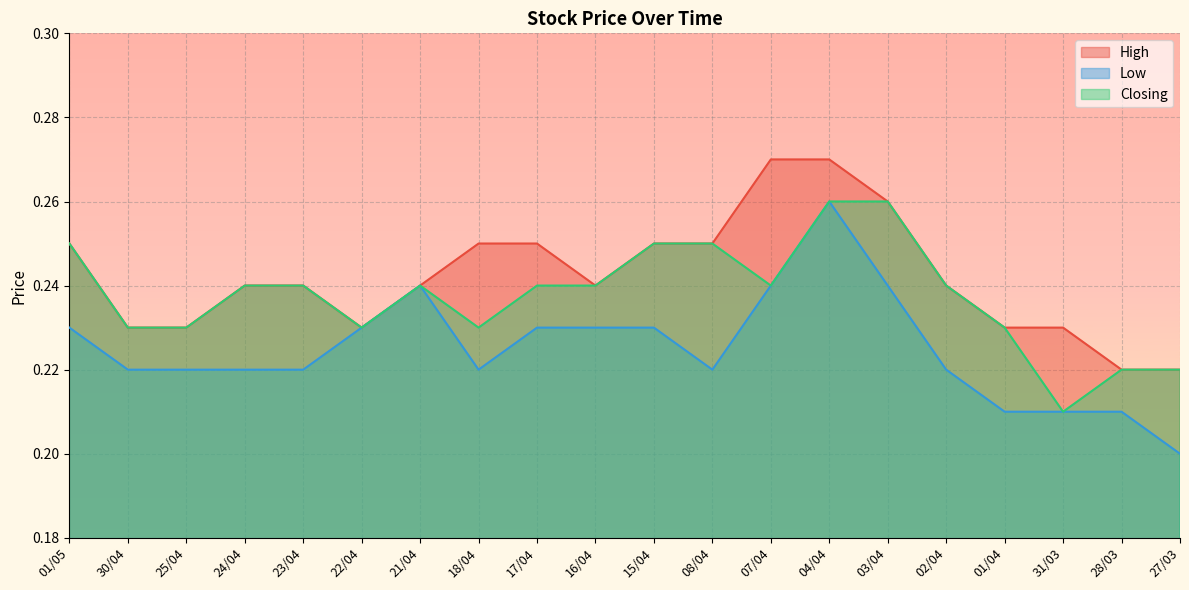

At which category is the sum across all series the highest?

04/04